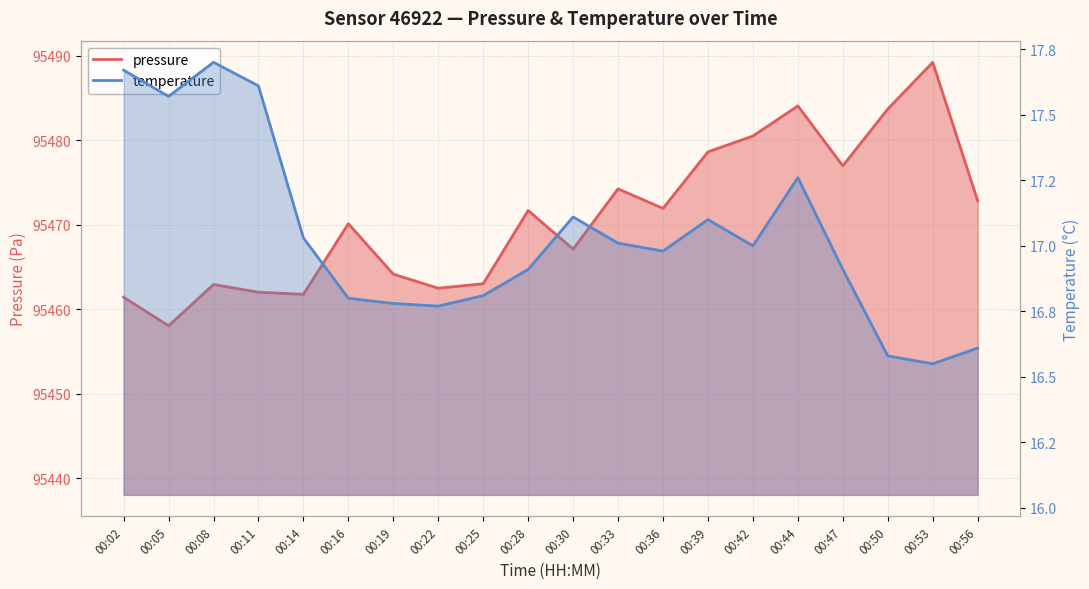

Reading right to left, what are all the values shown in this chart?

pressure: 00:56=95472.8	00:53=95489.2	00:50=95483.7	00:47=95477.0	00:44=95484.1	00:42=95480.5	00:39=95478.6	00:36=95471.9	00:33=95474.2	00:30=95467.1	00:28=95471.7	00:25=95463.0	00:22=95462.5	00:19=95464.2	00:16=95470.1	00:14=95461.8	00:11=95462.0	00:08=95462.9	00:05=95458.1	00:02=95461.4
temperature: 00:56=16.6	00:53=16.6	00:50=16.6	00:47=16.9	00:44=17.3	00:42=17.0	00:39=17.1	00:36=17.0	00:33=17.0	00:30=17.1	00:28=16.9	00:25=16.8	00:22=16.8	00:19=16.8	00:16=16.8	00:14=17.0	00:11=17.6	00:08=17.7	00:05=17.6	00:02=17.7